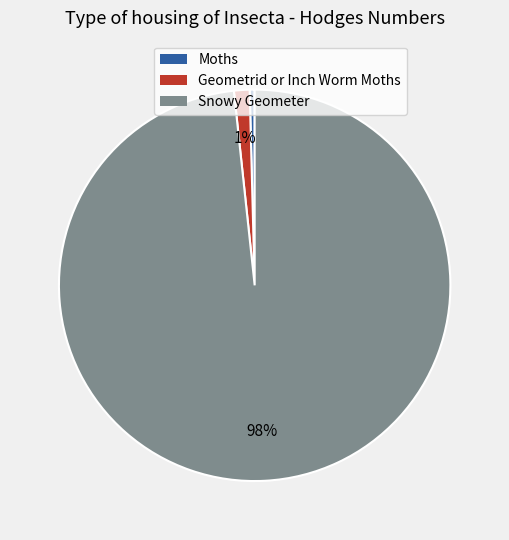

The Snowy Geometer slice represents 98% of the pie. True or false?

True